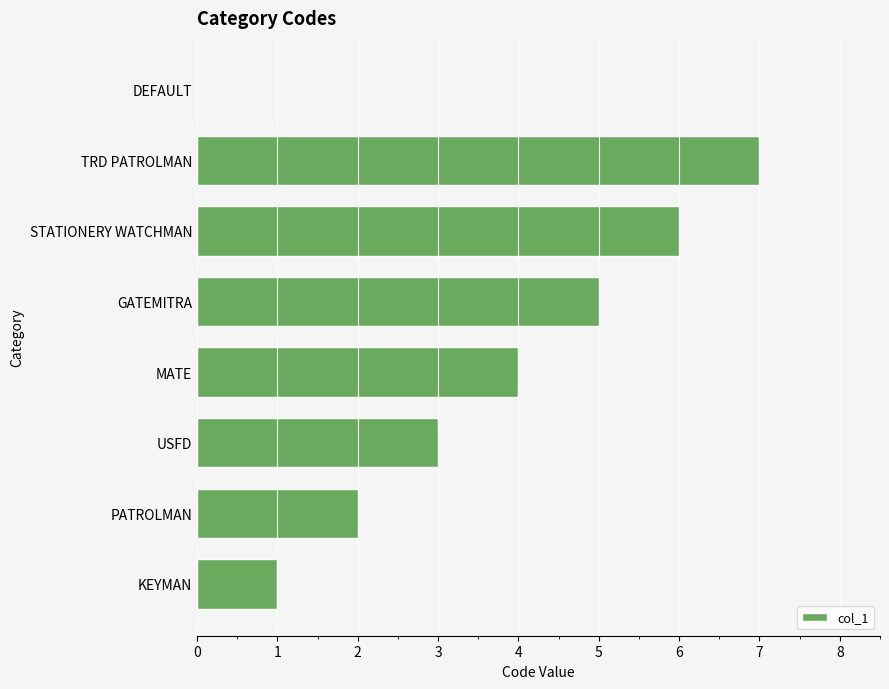

The value at MATE is 4. True or false?

True